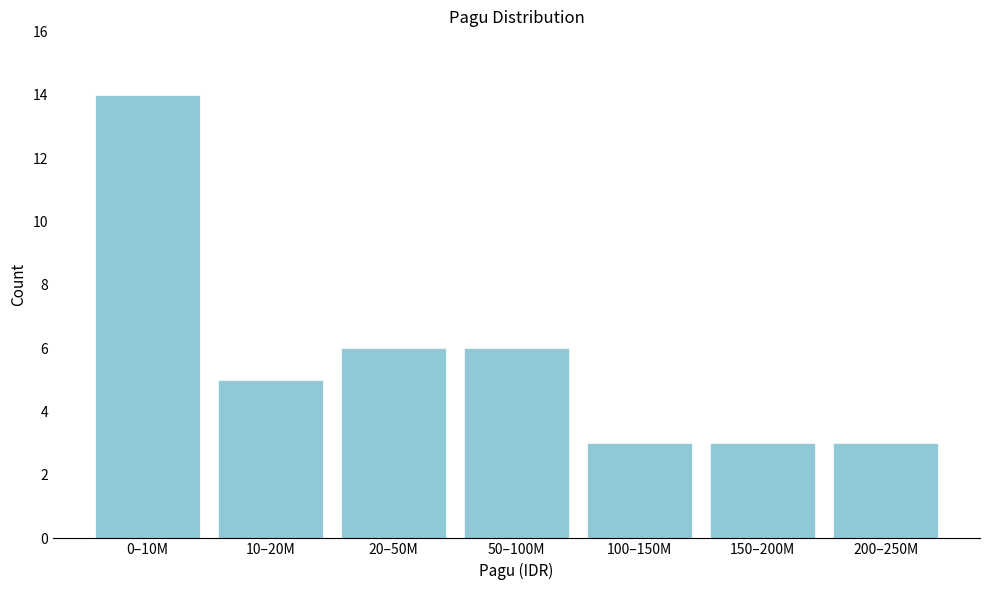

Reading right to left, transcribe all the data shown in this chart.

200–250M=3	150–200M=3	100–150M=3	50–100M=6	20–50M=6	10–20M=5	0–10M=14